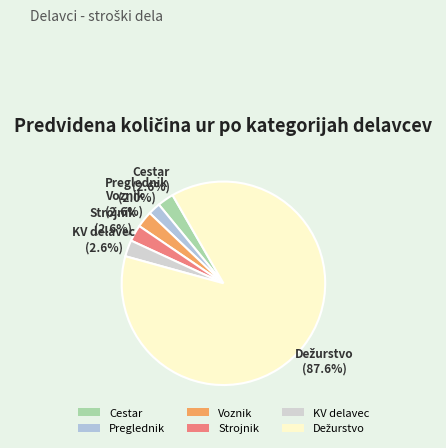

To the nearest percent, what portion does Preglednik represent?

2%